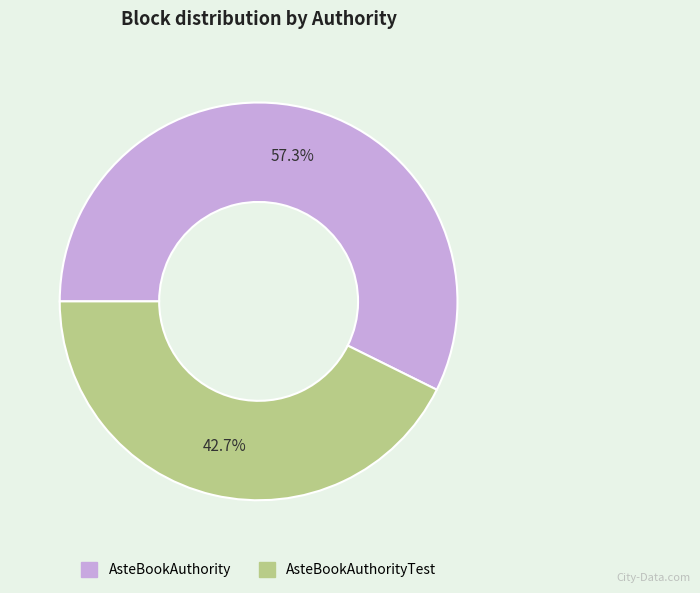

Count the number of slices in the pie.

2